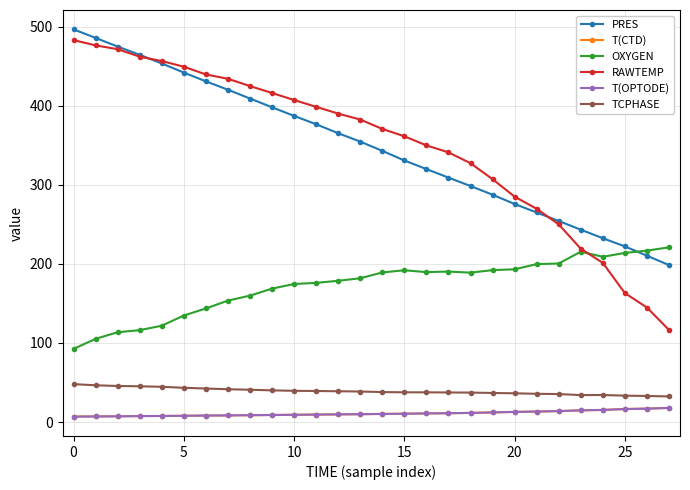

True or false: OXYGEN has more than 0 points higher than both neighbors.

True